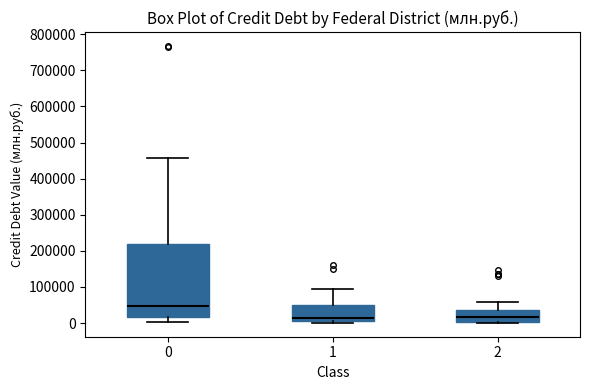

Which box's median line is the highest?

0